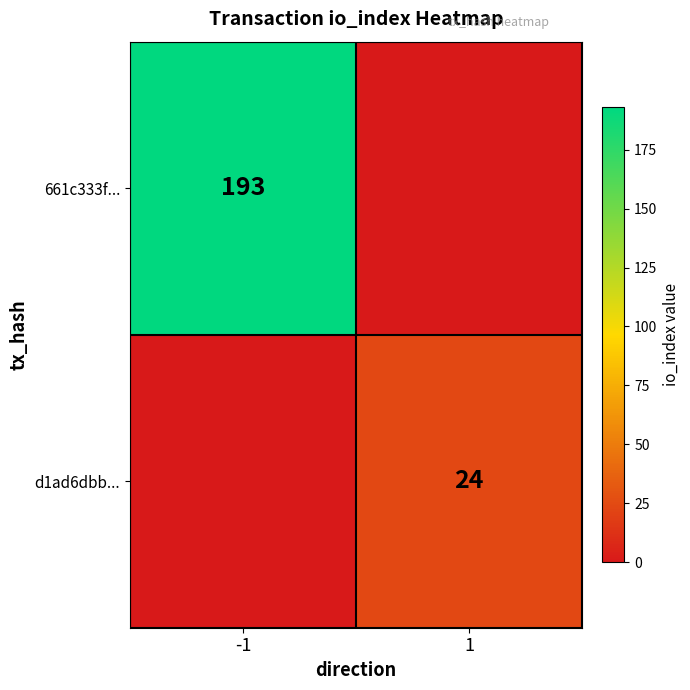

The value of 661c333f... at -1 is 281. True or false?

False